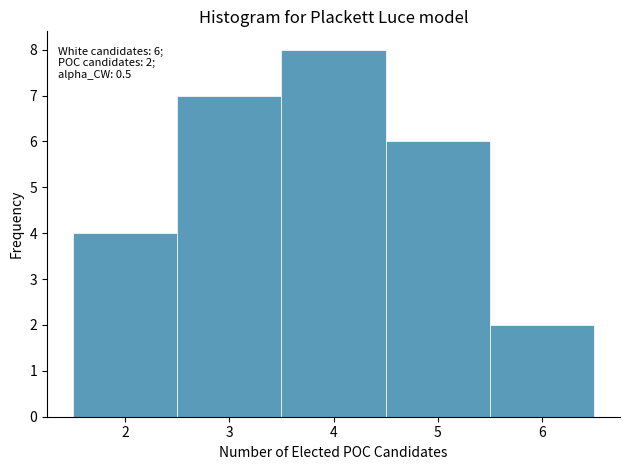

Which range on the x-axis has the tallest bar?

3.5 to 4.5